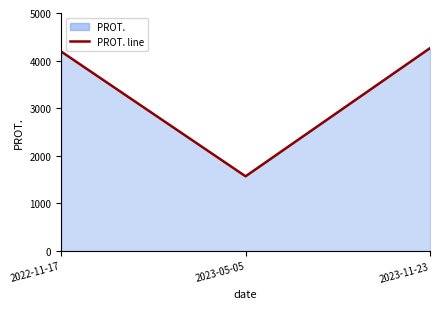

Is it true that the value at 2023-11-23 is 4262?

True